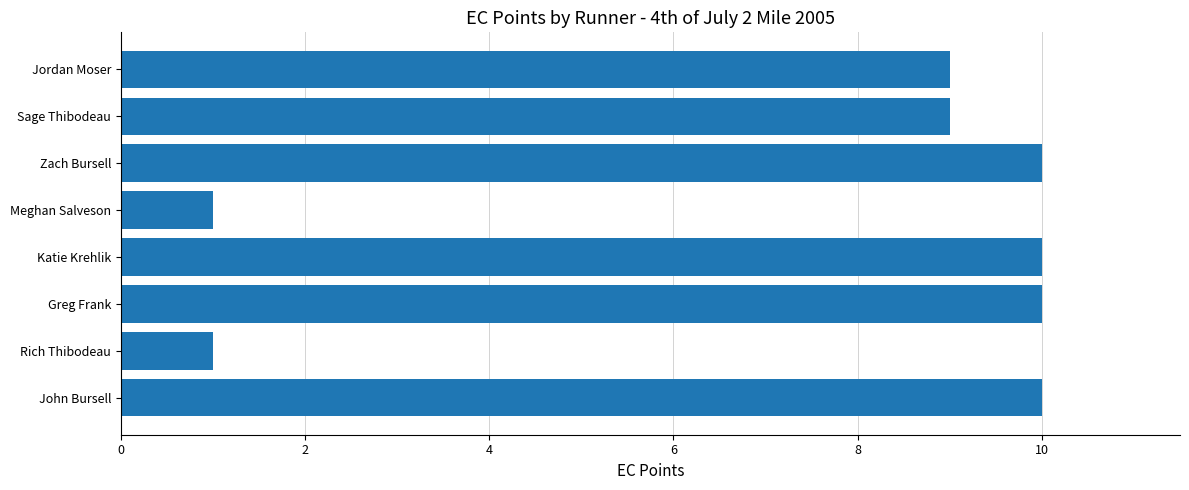

How many values are between 9 and 10?

6